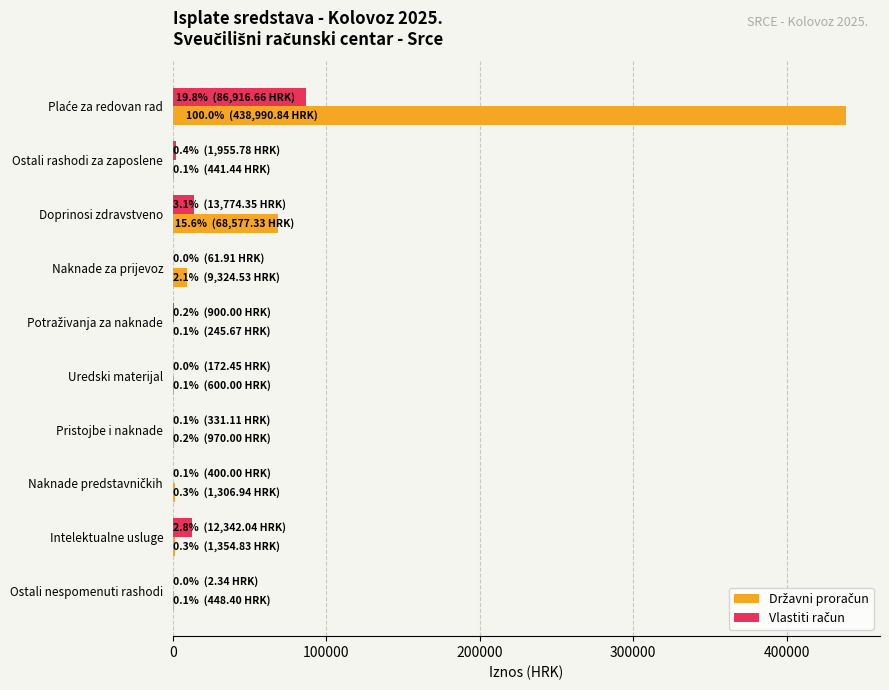

What is the maximum value shown in the chart?

438990.8